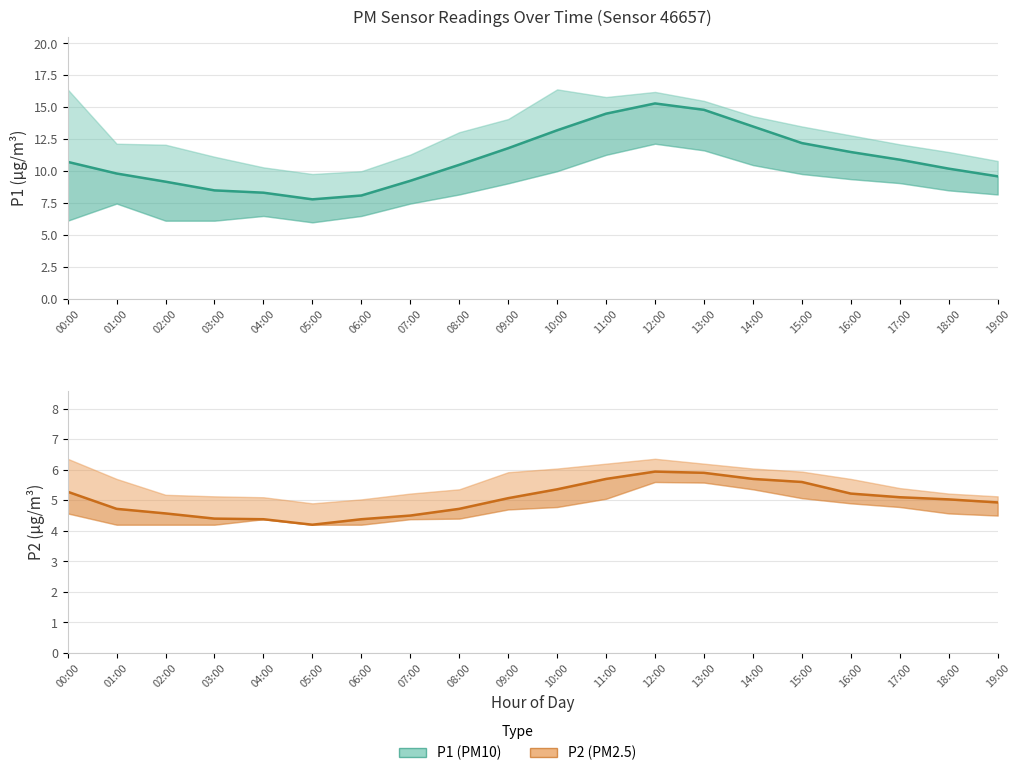

What is the approximate value of P1 (PM10) at 00:00?

10.7